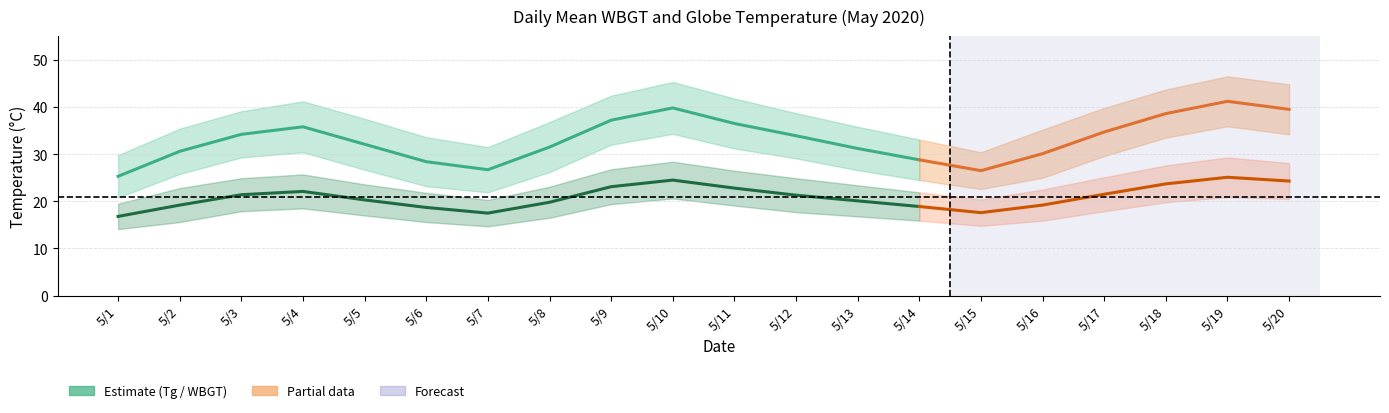

Reading left to right, what are all the values shown in this chart?

WBGT: 5/1=16.8	5/2=19.2	5/3=21.4	5/4=22.1	5/5=20.3	5/6=18.7	5/7=17.5	5/8=19.8	5/9=23.1	5/10=24.5	5/11=22.8	5/12=21.3	5/13=20.1	5/14=18.9	5/15=17.6	5/16=19.2	5/17=21.5	5/18=23.7	5/19=25.1	5/20=24.3
Tg: 5/1=25.3	5/2=30.6	5/3=34.2	5/4=35.8	5/5=32.1	5/6=28.4	5/7=26.7	5/8=31.5	5/9=37.2	5/10=39.8	5/11=36.5	5/12=33.9	5/13=31.2	5/14=28.8	5/15=26.5	5/16=30.1	5/17=34.7	5/18=38.6	5/19=41.2	5/20=39.5